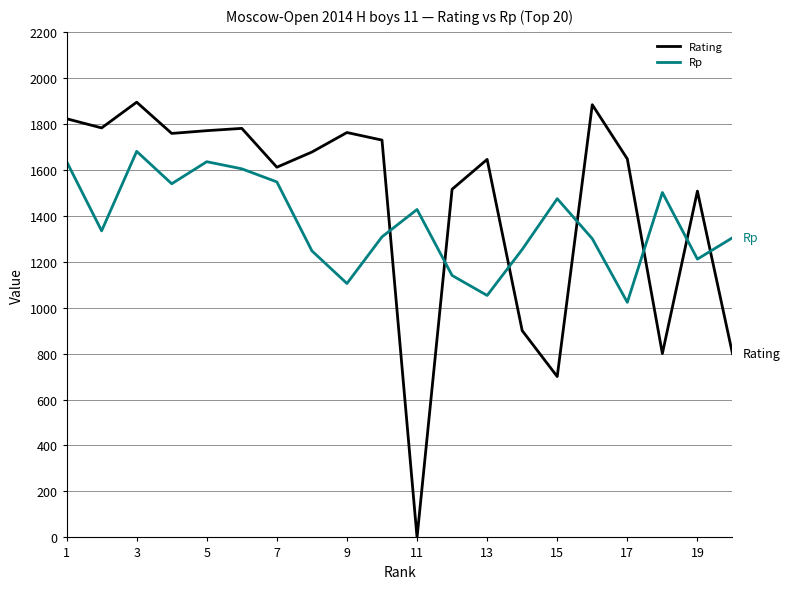

Rank the series by their maximum value, from lowest to highest.

Rp, Rating